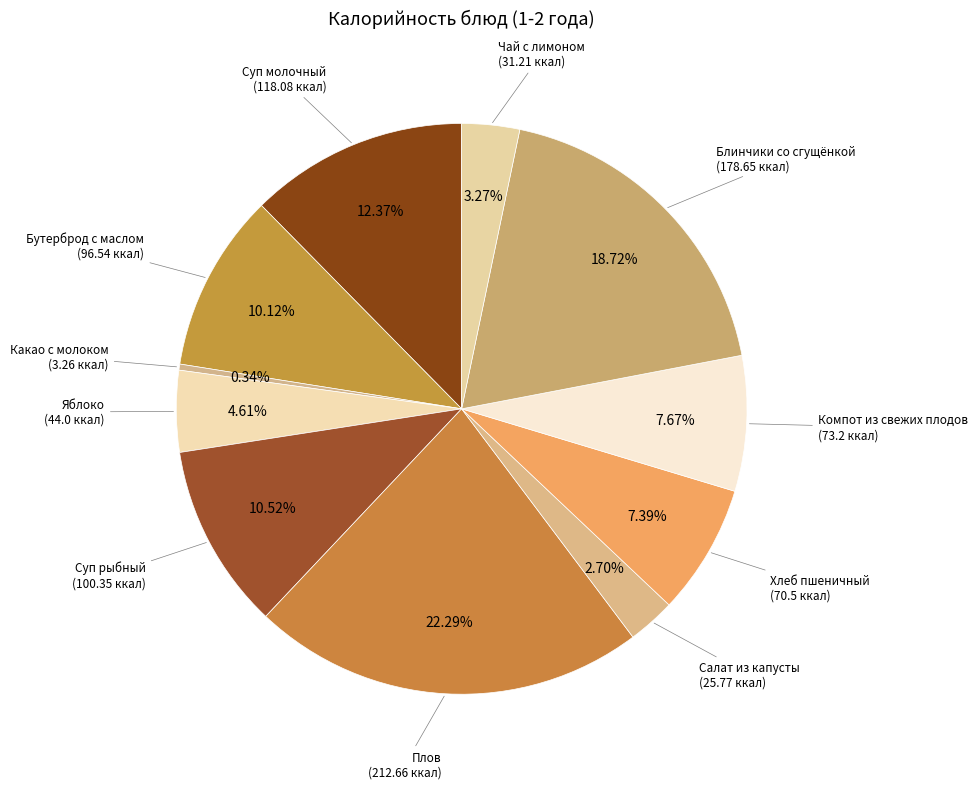

How many slices are in this pie chart?

11